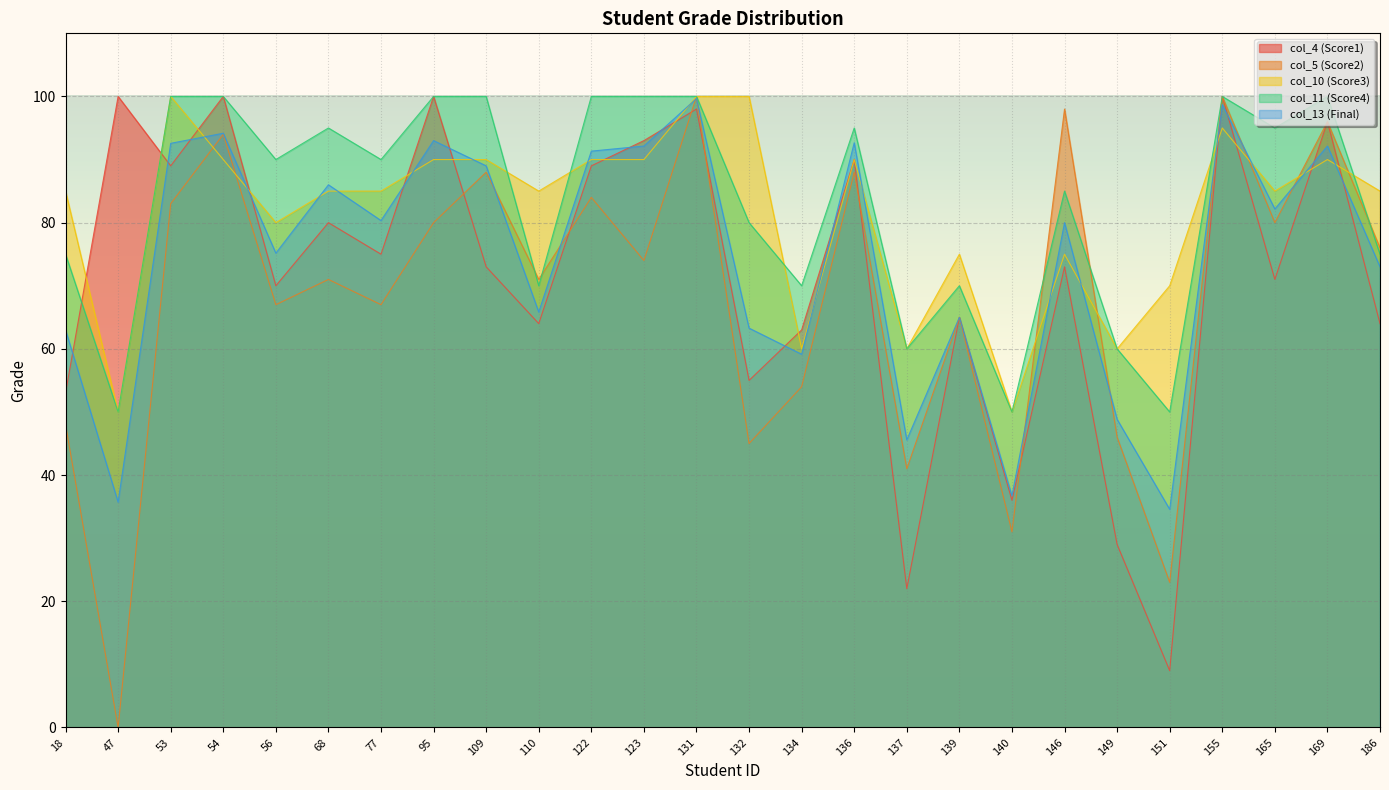

What are all the series names shown in the legend?

col_4 (Score1), col_5 (Score2), col_10 (Score3), col_11 (Score4), col_13 (Final)